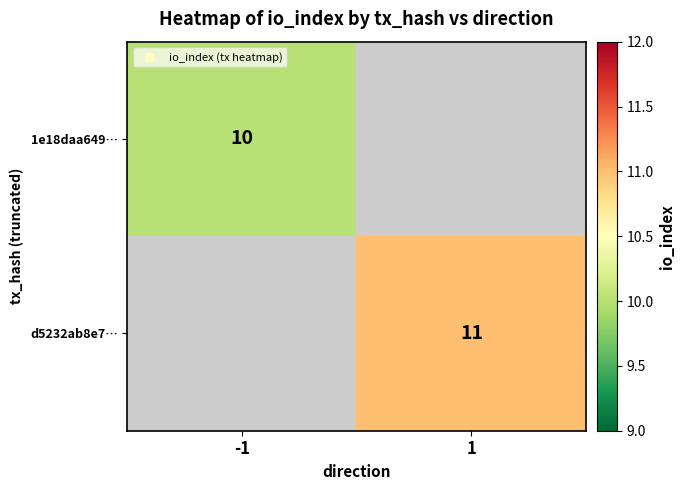

List the series in order of their overall mean, lowest first.

1e18daa649…, d5232ab8e7…